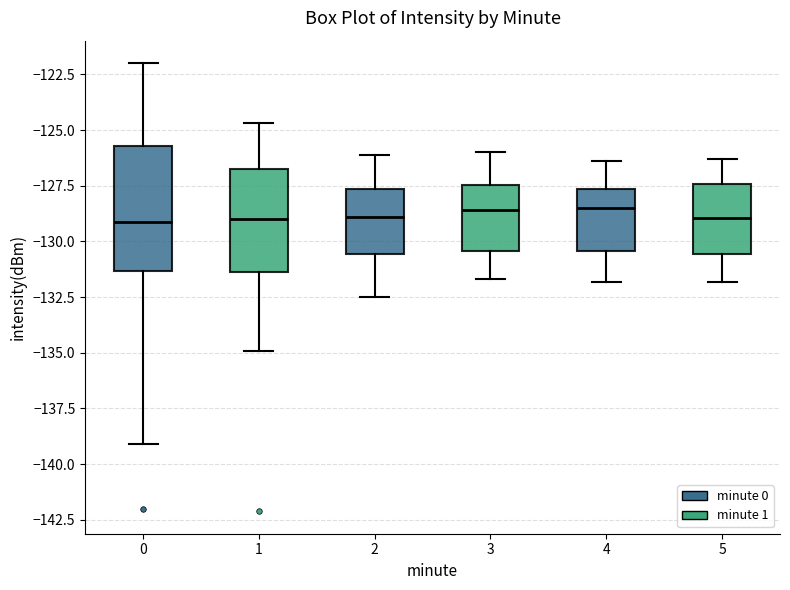

Comparing the boxes themselves (not the whiskers), which one is the tallest?

0